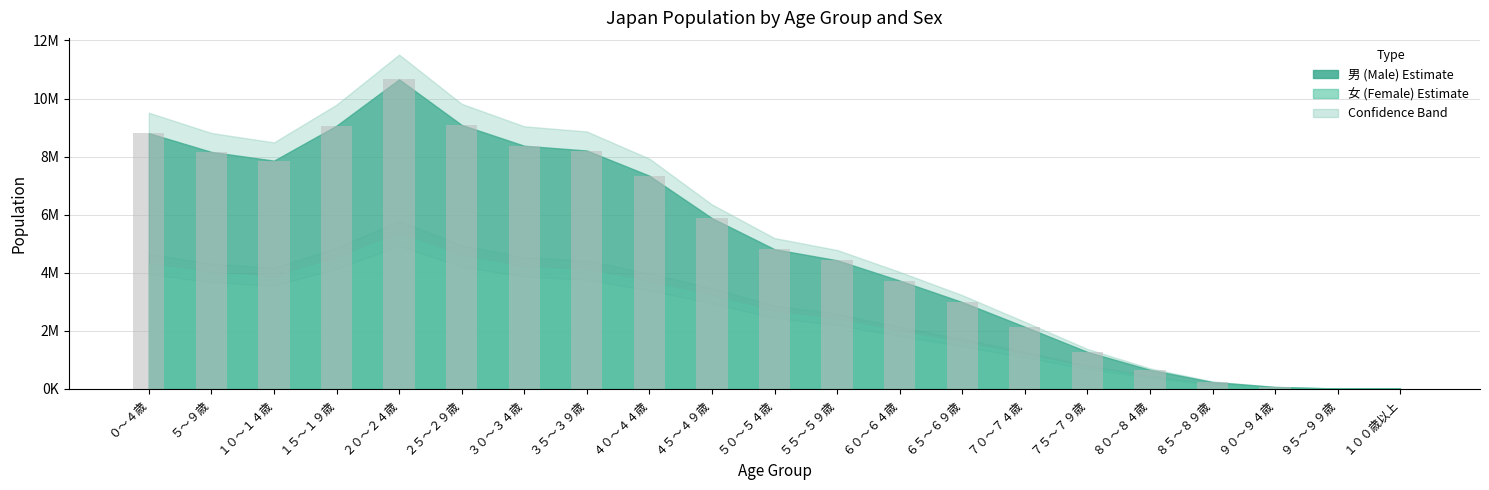

What is the approximate value at ６０～６４歳, to the nearest 100?

3725900